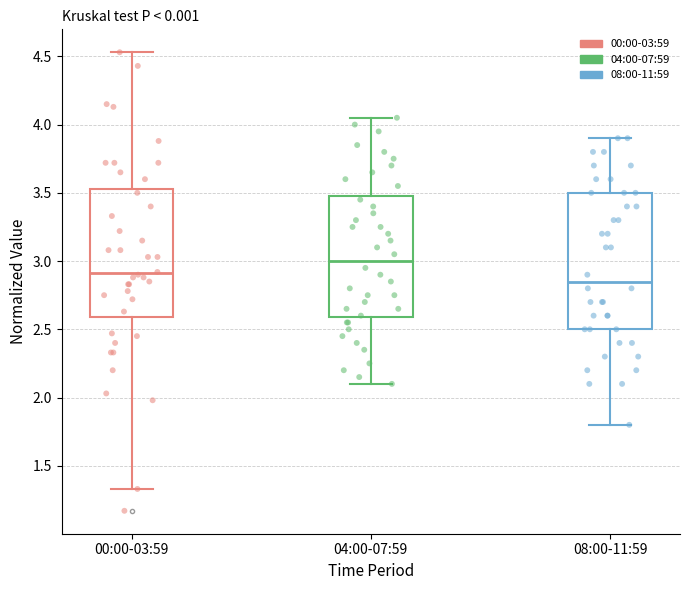

Reading left to right, read every box against the y-axis: the position of its median line, the range the box covers, and the ends of its whiskers. The values are not printed on the chart, so give them approximately, as read against the axis.

00:00-03:59: median 2.90, box 2.60 to 3.55, whiskers 1.35 to 4.55
04:00-07:59: median 3.00, box 2.60 to 3.50, whiskers 2.10 to 4.05
08:00-11:59: median 2.85, box 2.50 to 3.50, whiskers 1.80 to 3.90